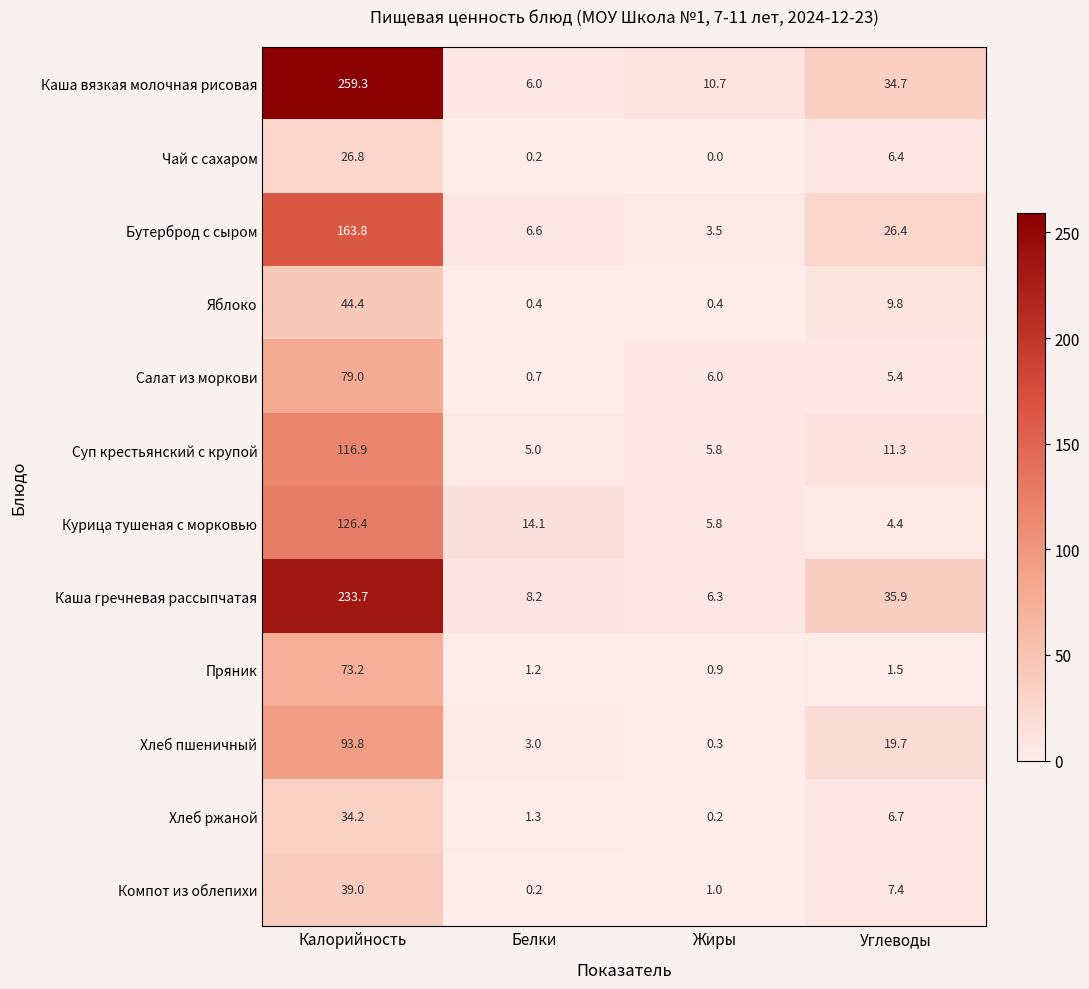

What is the total value across all series at Белки?

46.9